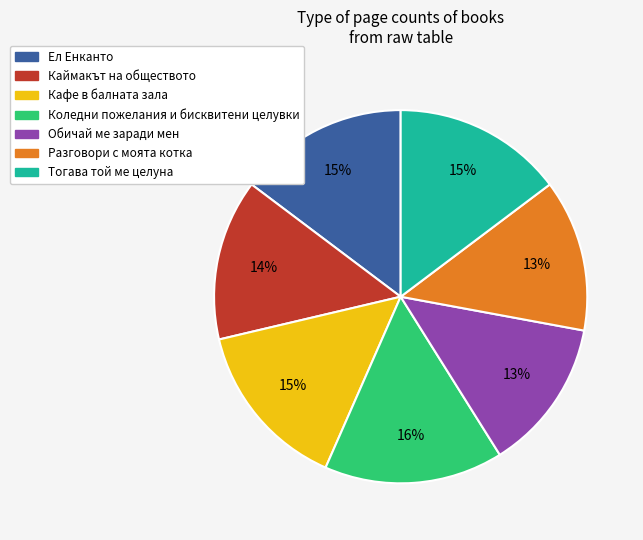

To the nearest percent, what percentage of the pie is Ел Енканто?

15%